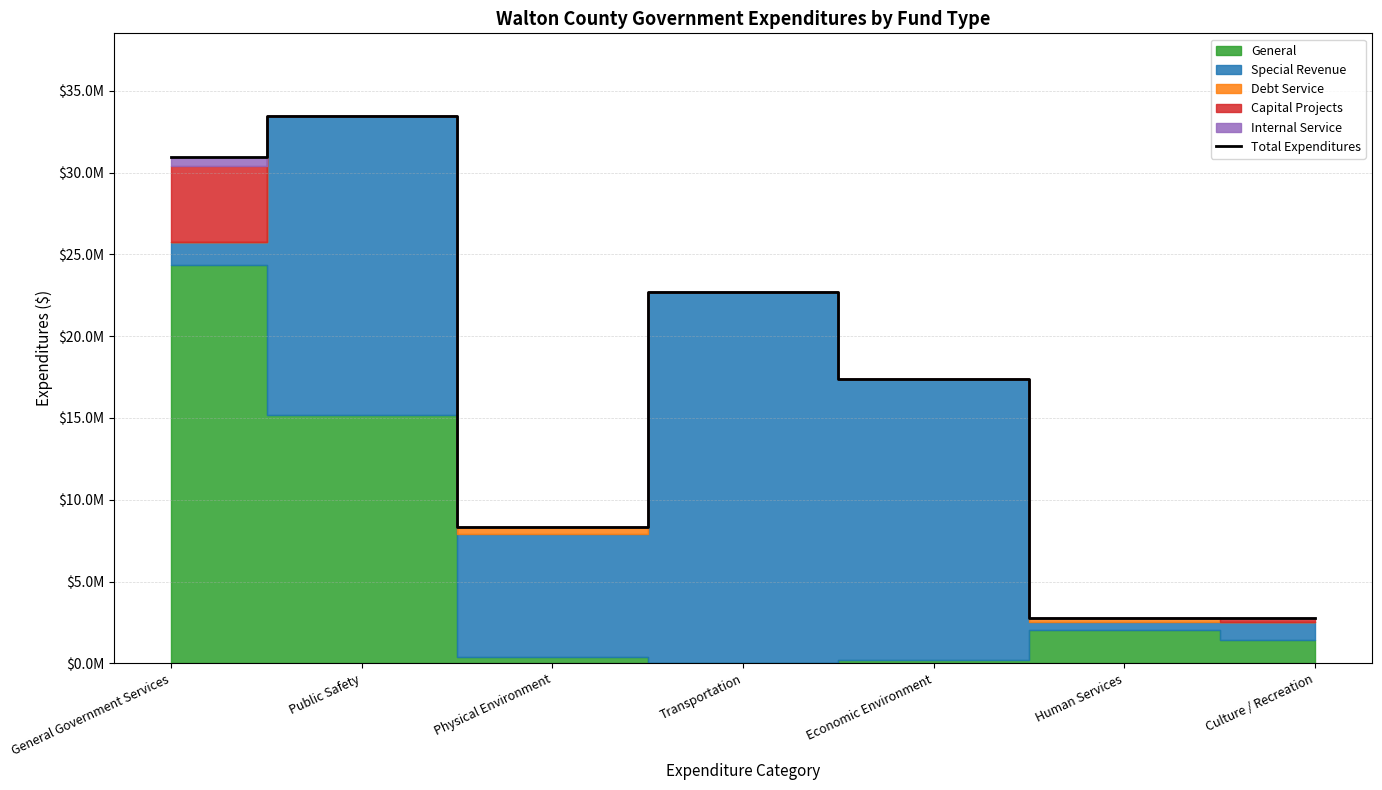

Reading left to right, list all the values displayed in this chart.

30933575	33492322	8341943	22687791	17354298	2765595	2747268